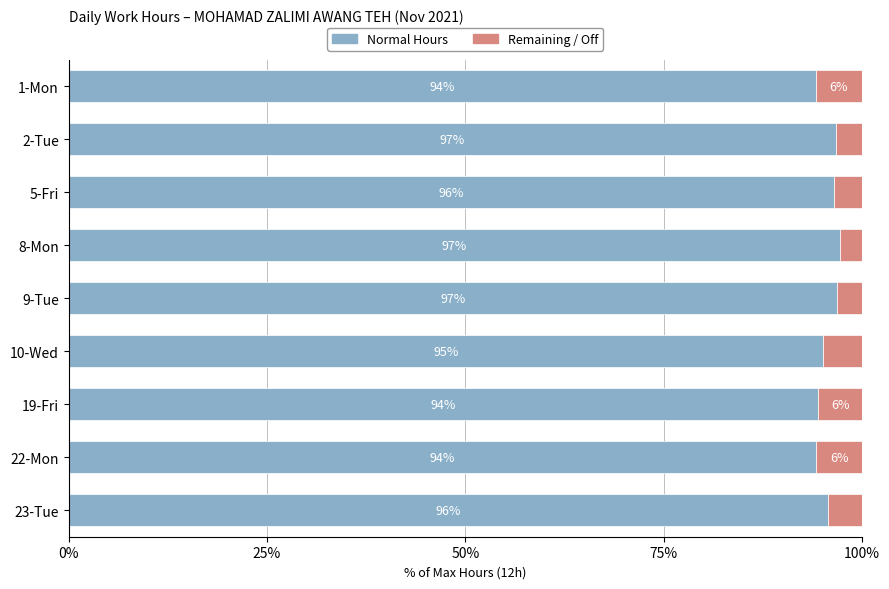

What are all the series names shown in the legend?

Normal Hours, Remaining / Off